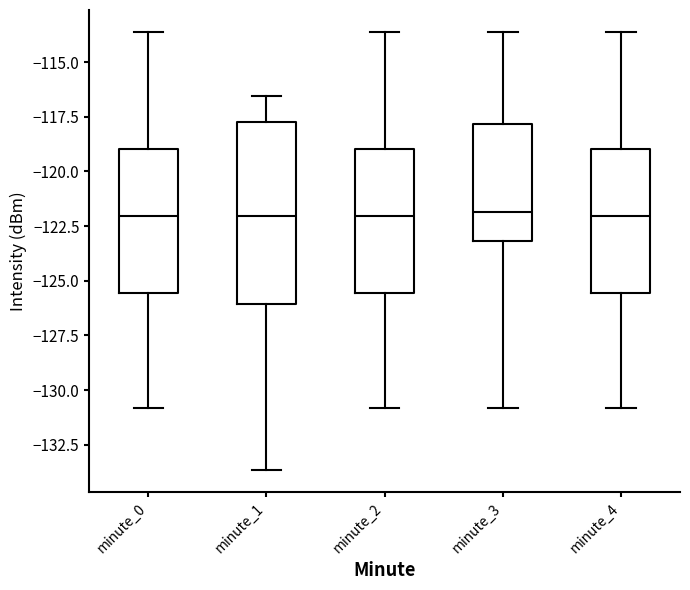

Reading left to right, transcribe this box plot: for each box, give where its median line is, the range the box spans, and where its two whiskers end, as read against the y-axis. The values are not printed on the chart, so give them approximately, as read against the axis.

minute_0: median -122.0, box -125.5 to -119.0, whiskers -131.0 to -113.5
minute_1: median -122.0, box -126.0 to -118.0, whiskers -133.5 to -116.5
minute_2: median -122.0, box -125.5 to -119.0, whiskers -131.0 to -113.5
minute_3: median -122.0, box -123.0 to -118.0, whiskers -131.0 to -113.5
minute_4: median -122.0, box -125.5 to -119.0, whiskers -131.0 to -113.5